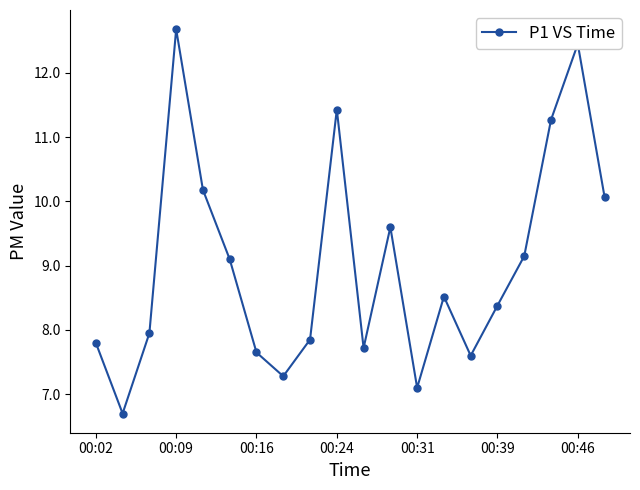

True or false: there are more than 1 points higher than both neighbors.

True